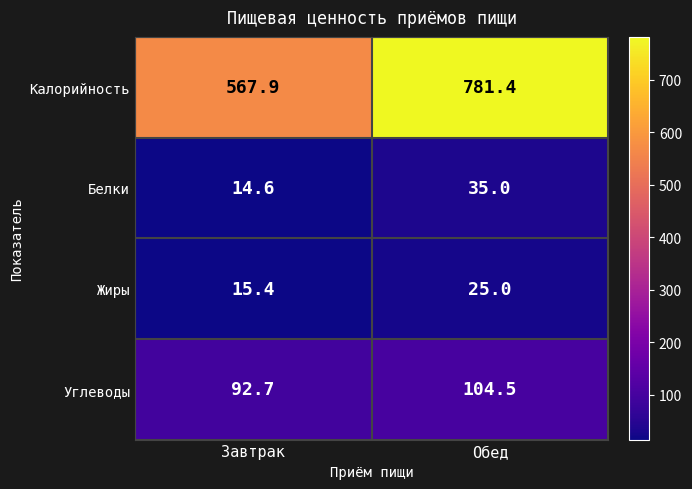

What is the sum of the Углеводы values at Завтрак and Обед?

197.2